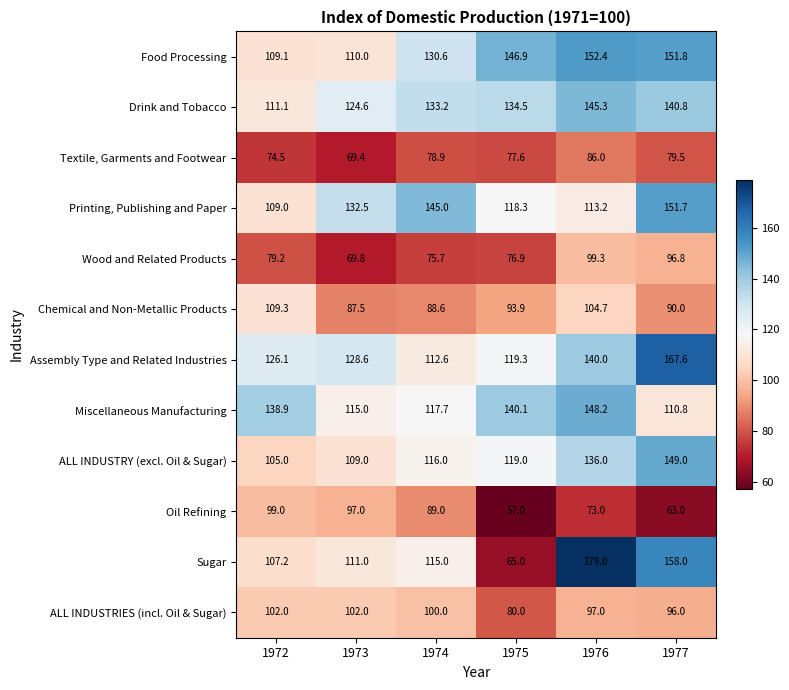

True or false: Oil Refining has a value of 85.5 at 1977.

False